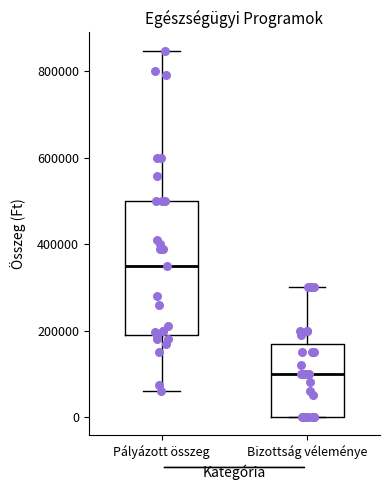

Reading left to right, read every box against the y-axis: the position of its median line, the range the box covers, and the ends of its whiskers. The values are not printed on the chart, so give them approximately, as read against the axis.

Pályázott összeg: median 360000, box 200000 to 500000, whiskers 60000 to 840000
Bizottság véleménye: median 100000, box 0 to 180000, whiskers 0 to 300000